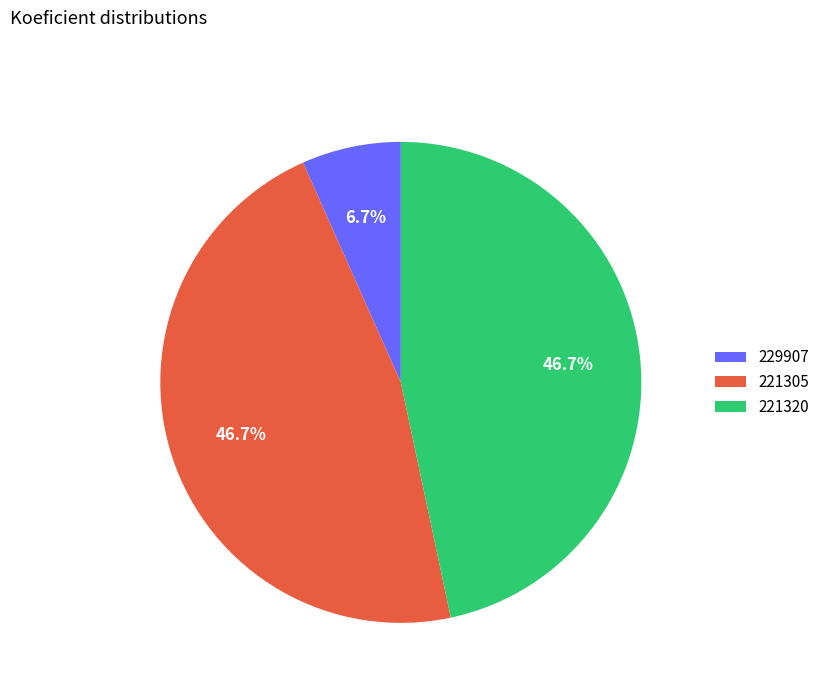

To the nearest percent, what portion does 229907 represent?

7%